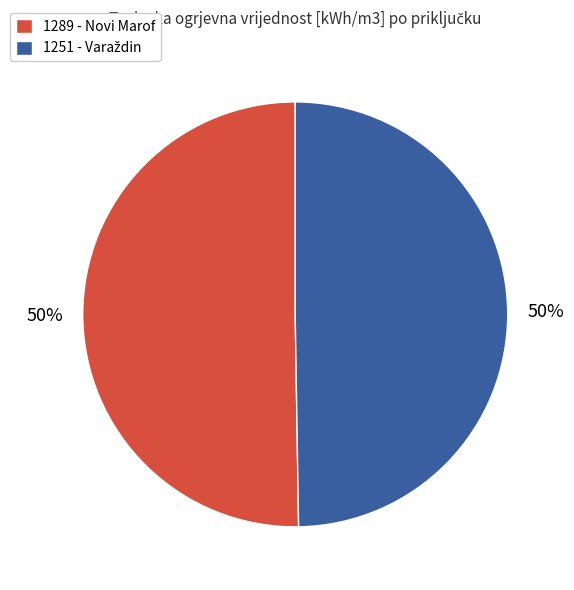

Is it true that 1289 - Novi Marof is 50% of the pie?

True